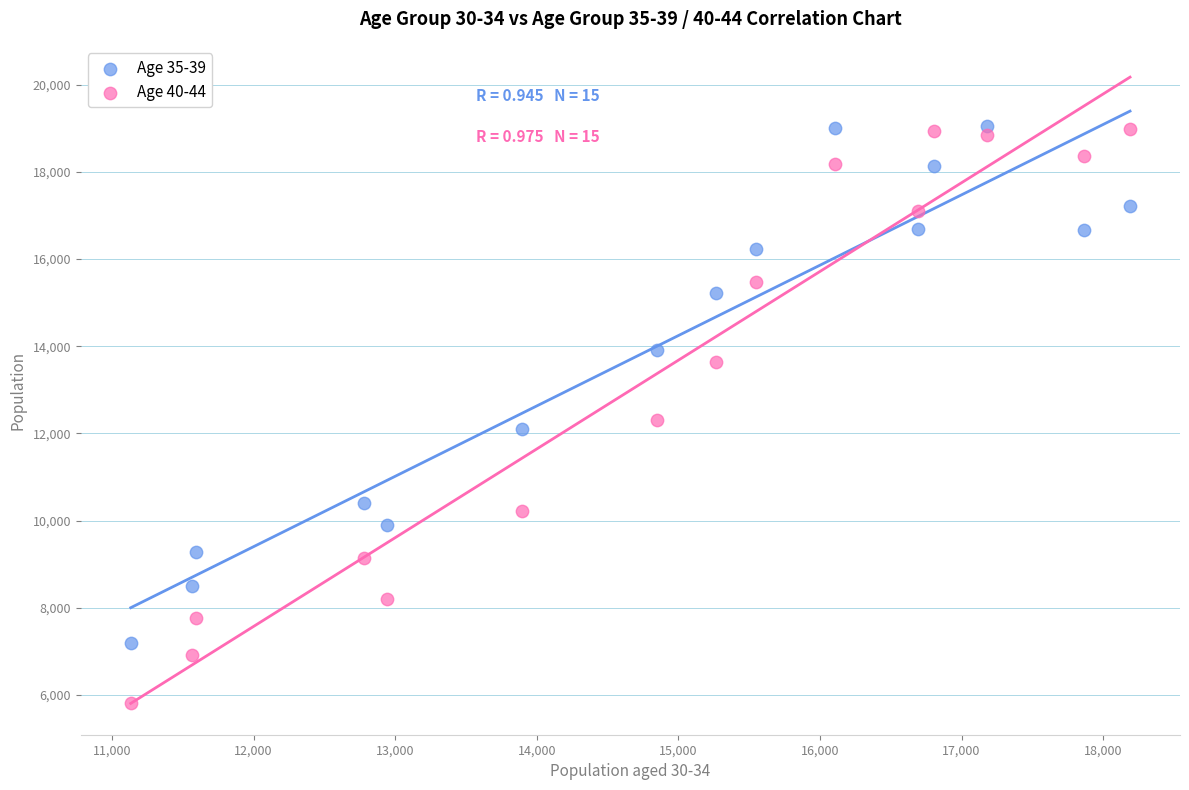

Across all data points, what is the range of Y values (max minus min)?

13244